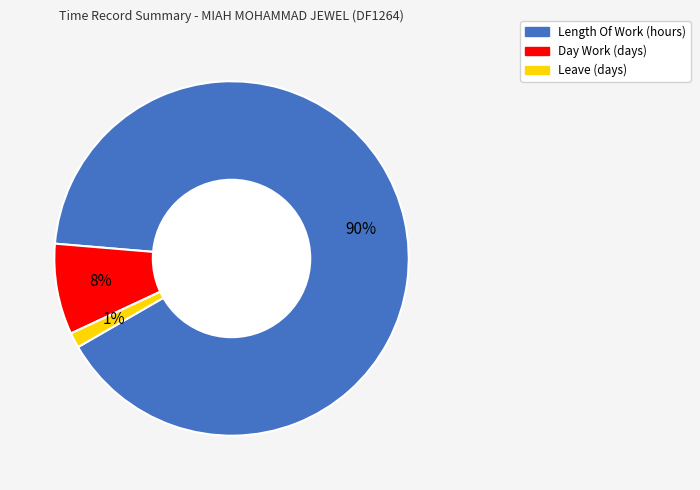

Is there any slice that represents more than half of the pie?

Yes